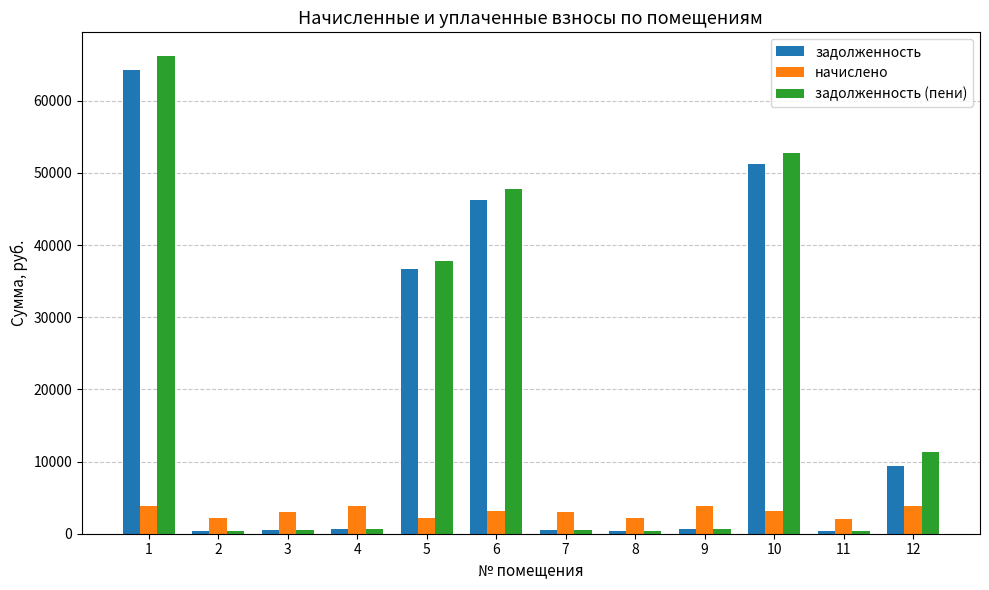

Between 6 and 8, which series saw the biggest shift?

задолженность (пени)